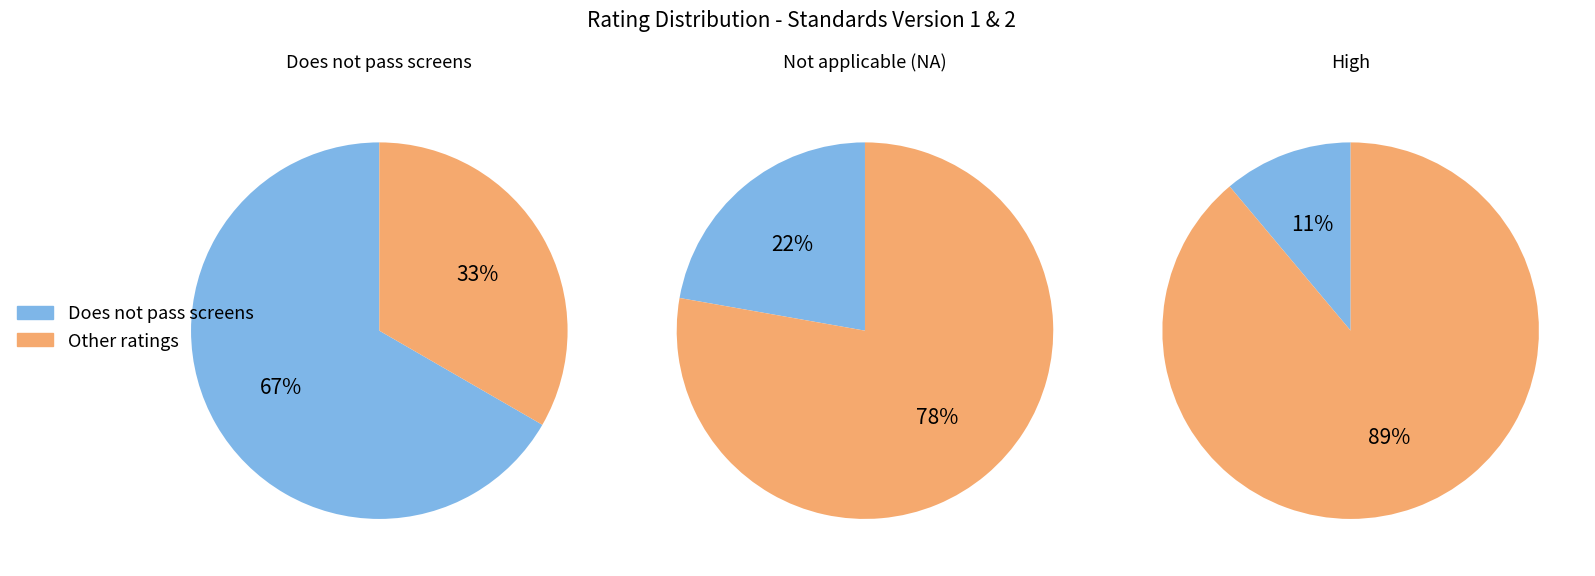

Between High and Does not pass screens, which is larger?

Does not pass screens